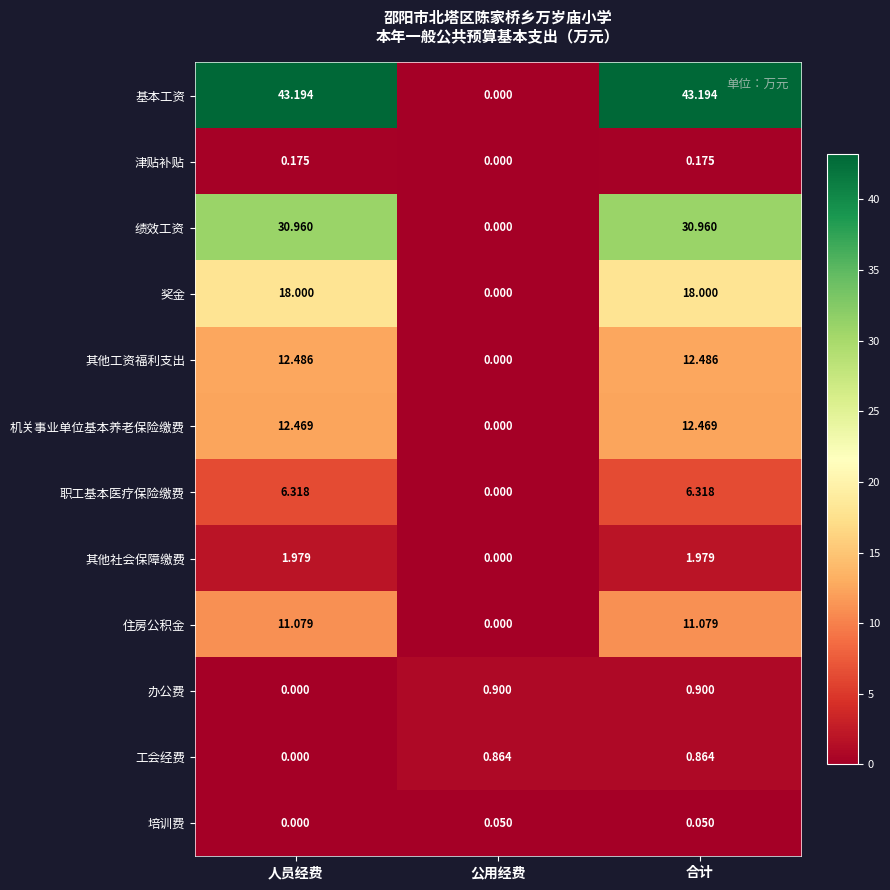

At which label does 机关事业单位基本养老保险缴费 first exceed 12?

人员经费